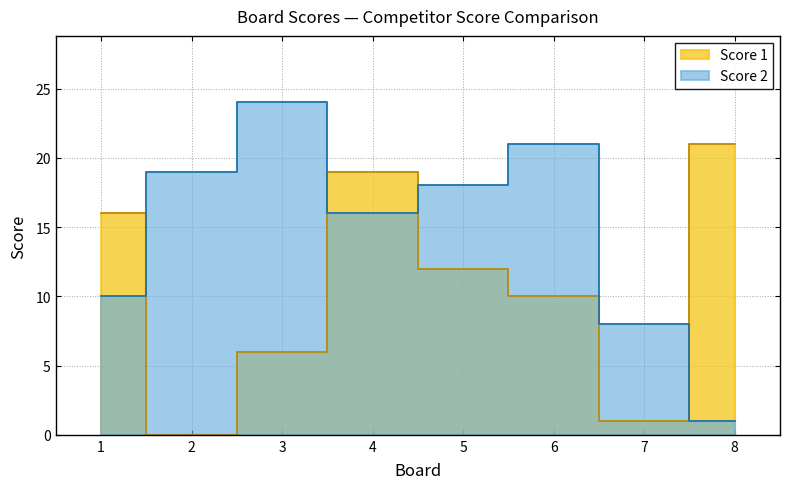

Where does the Score 1 series first go above 12?

1